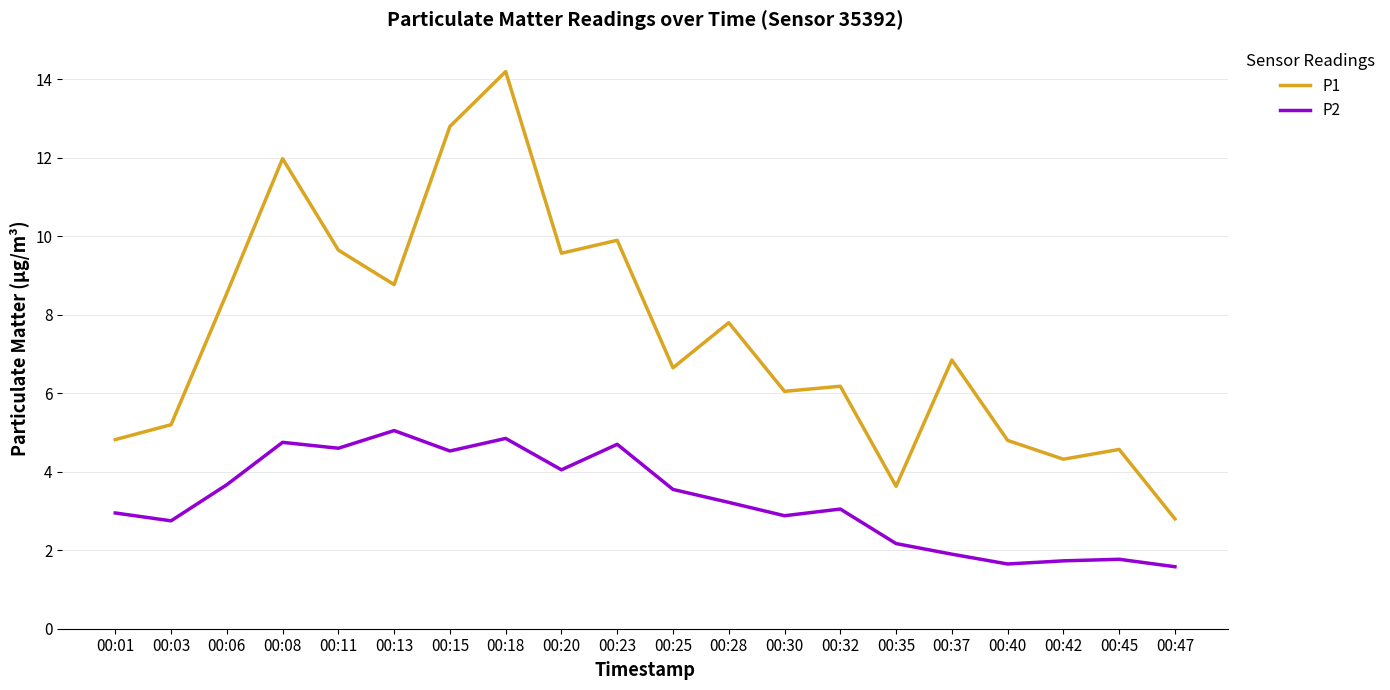

Which category has the highest value across all series?

00:18